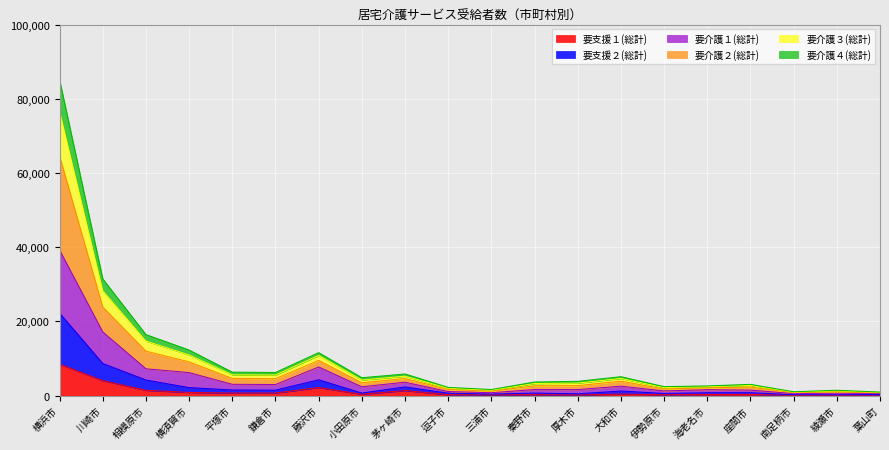

At which label does 要支援２(総計) reach its peak?

横浜市